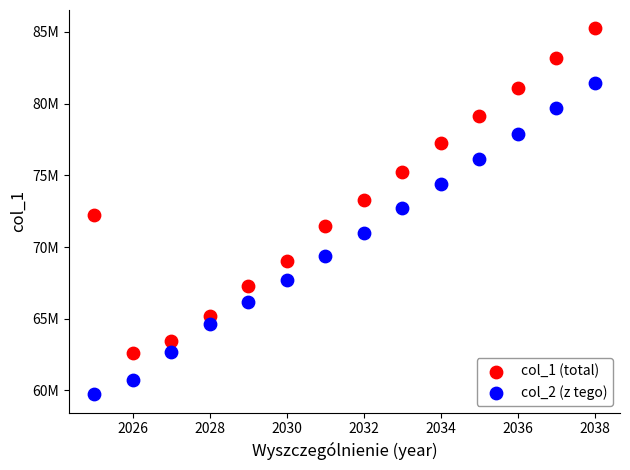

What are all the series names shown in the legend?

col_1 (total), col_2 (z tego)